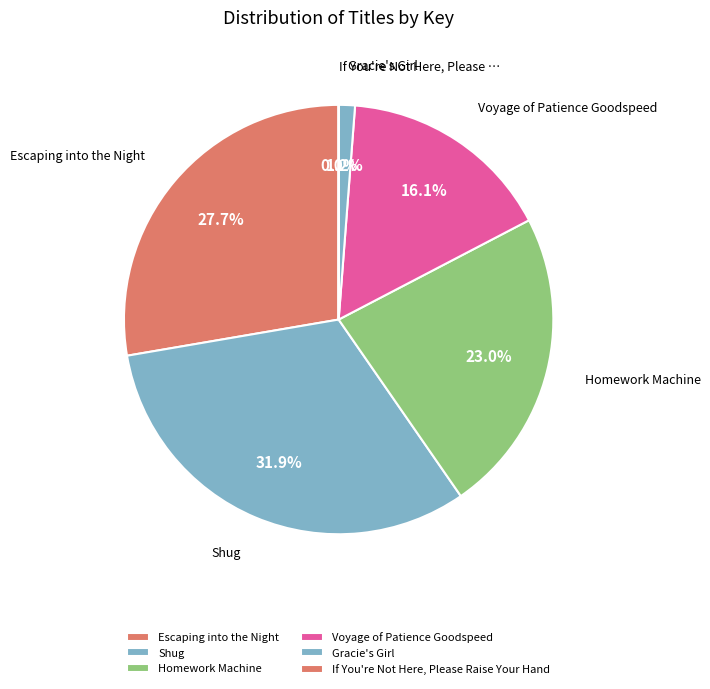

What percentage is the Voyage of Patience Goodspeed slice, to the nearest percent?

16%